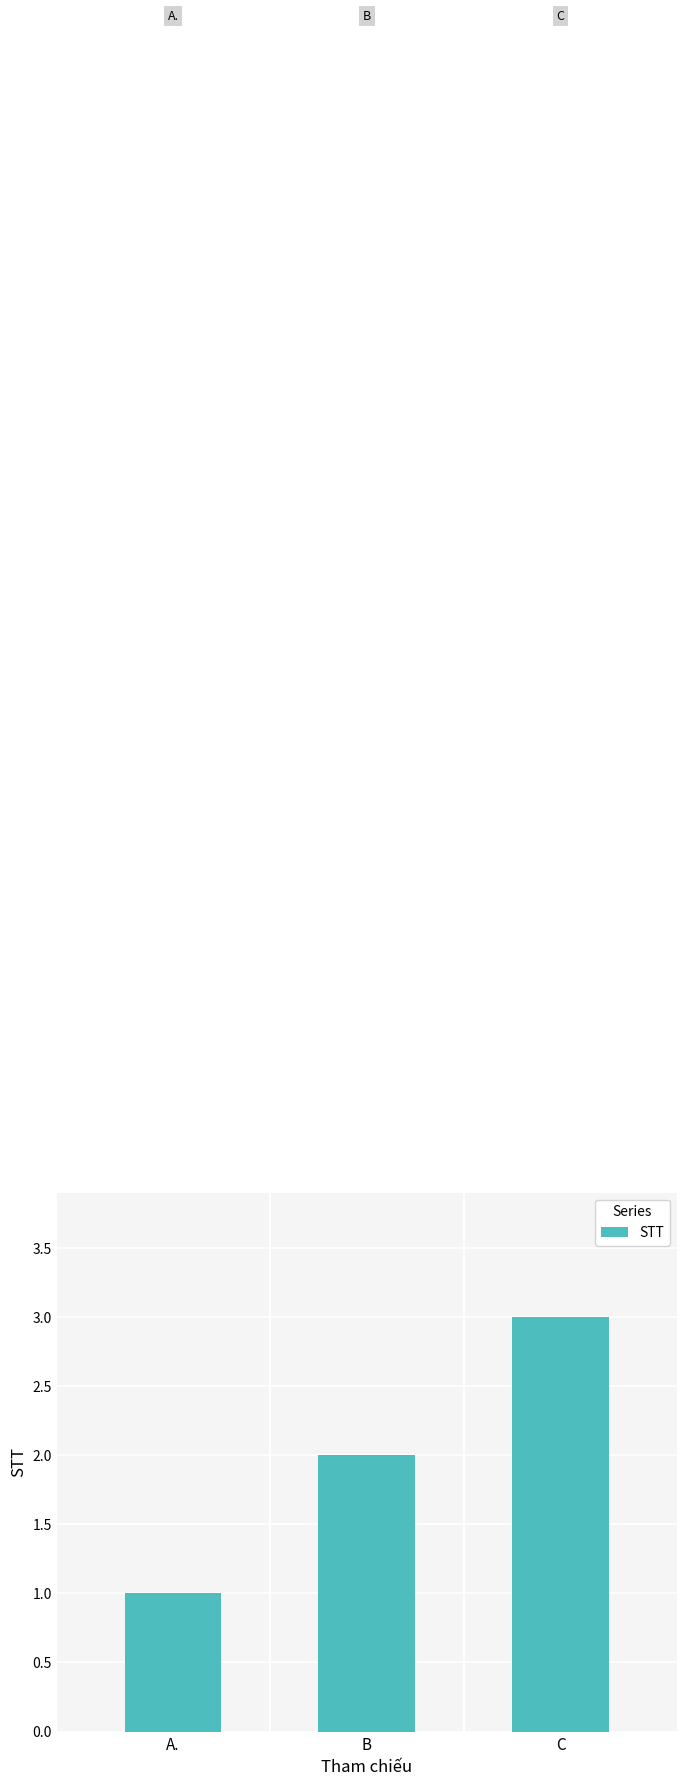

Rank the categories by value from lowest to highest.

A., B, C